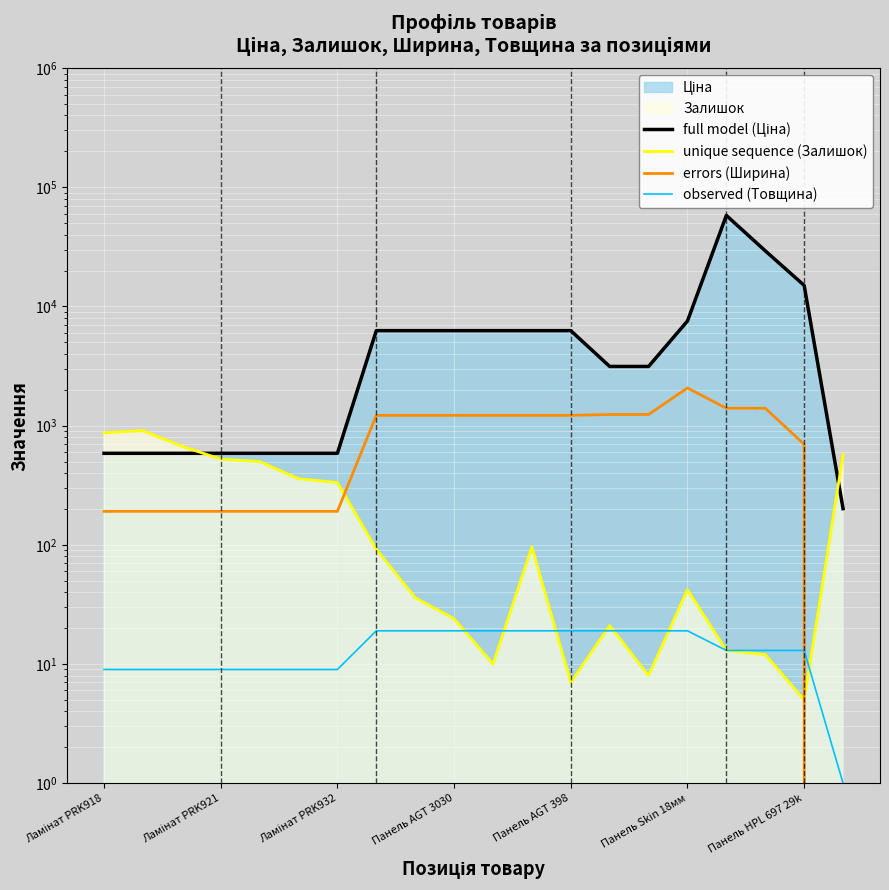

True or false: full model (Ціна) has more than 2 points higher than both neighbors.

False